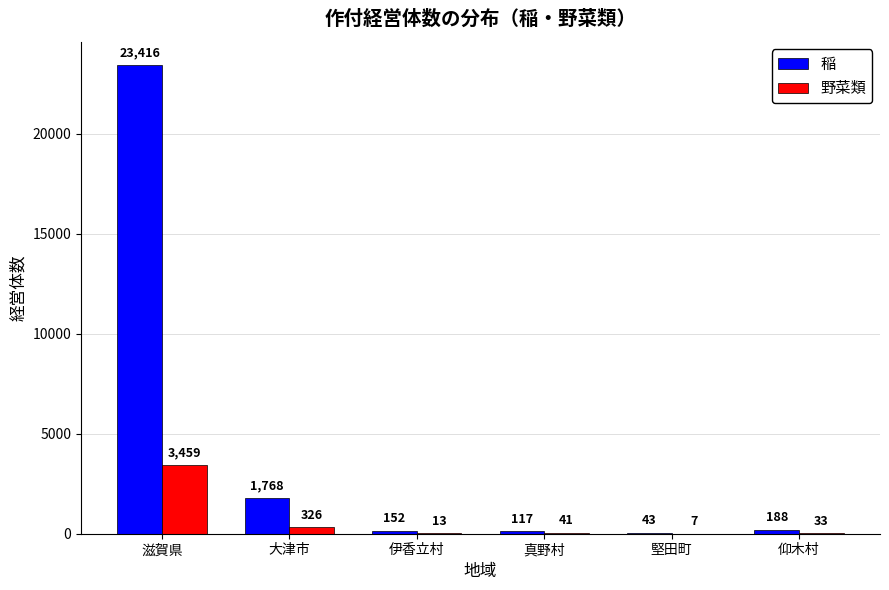

Which series changed the most between 真野村 and 仰木村?

稲